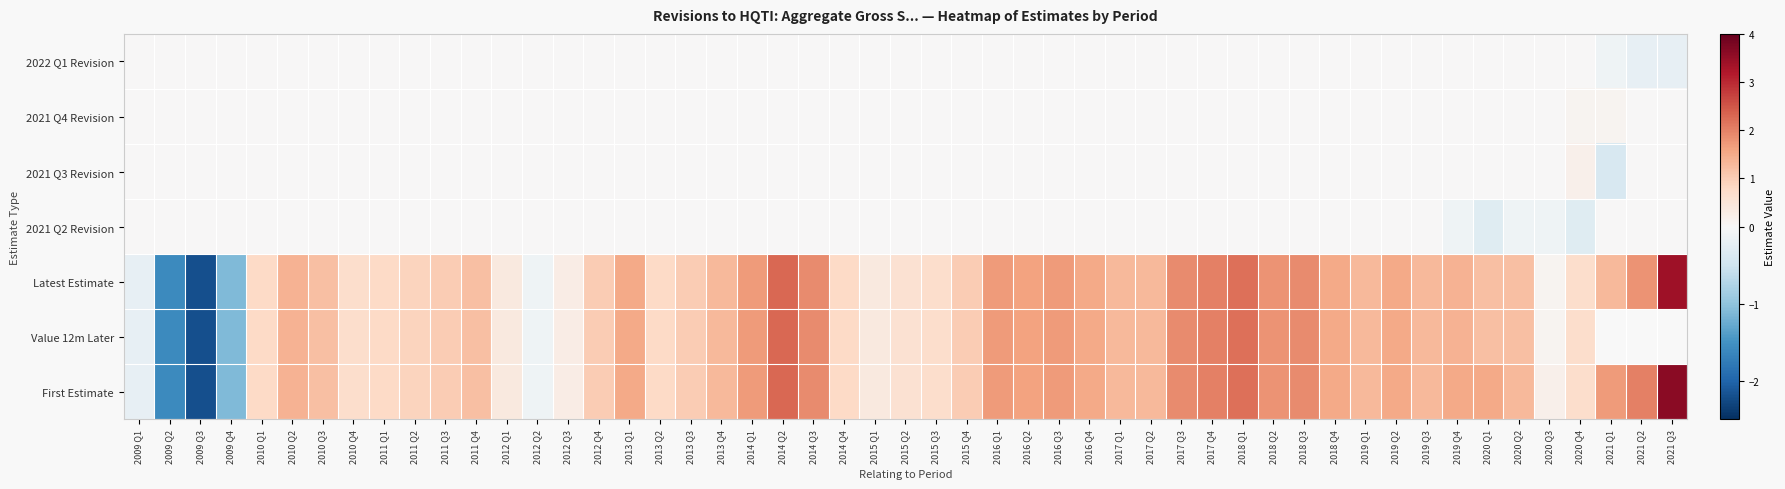

Is it true that 2022 Q1 Revision equals 0.0 at 2010 Q1?

True